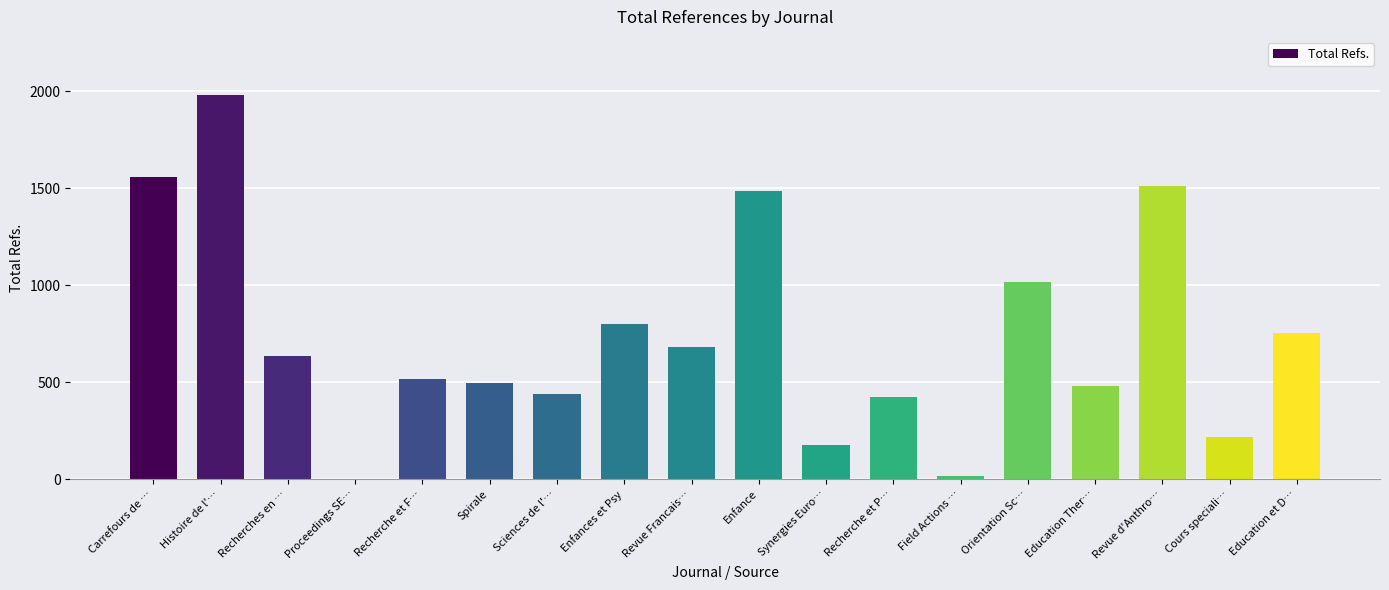

Reading right to left, transcribe all the data shown in this chart.

754	218	1510	478	1016	16	425	176	1487	683	802	440	495	518	0	637	1982	1557